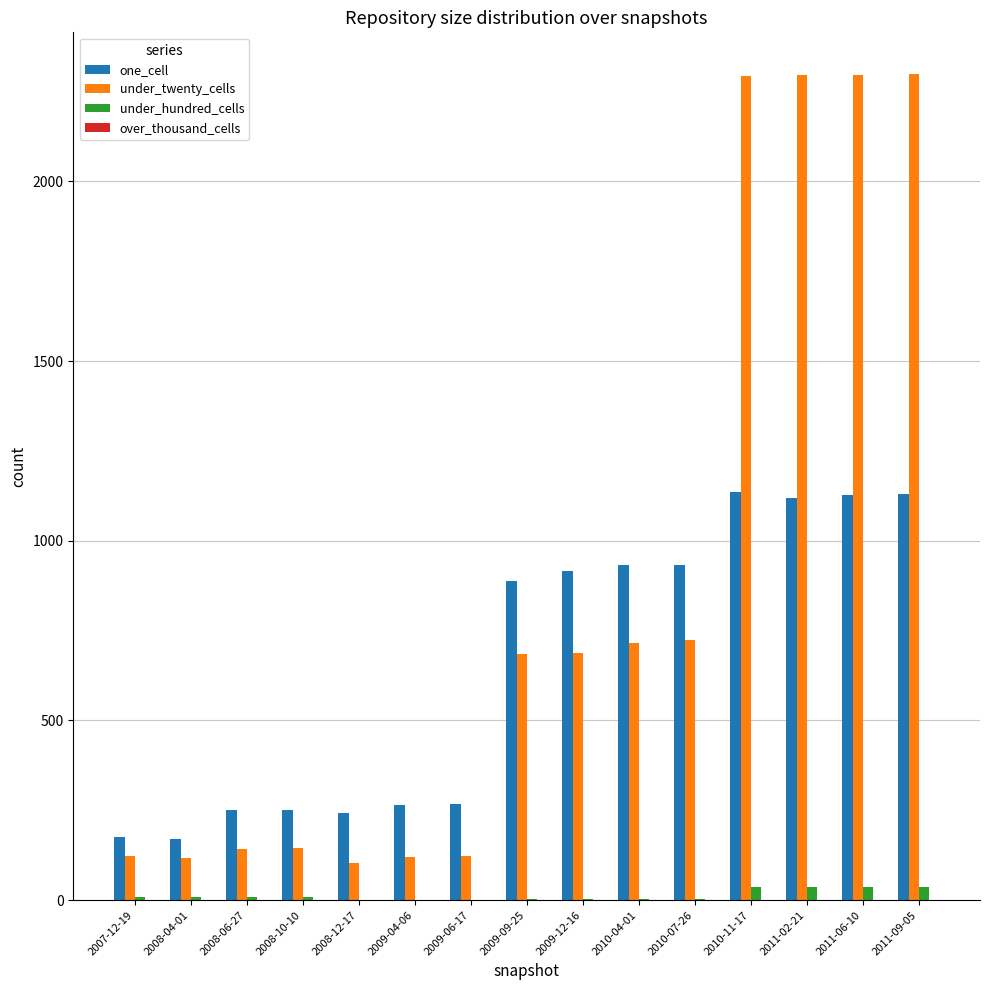

What is the sum of all under_twenty_cells values?

12871